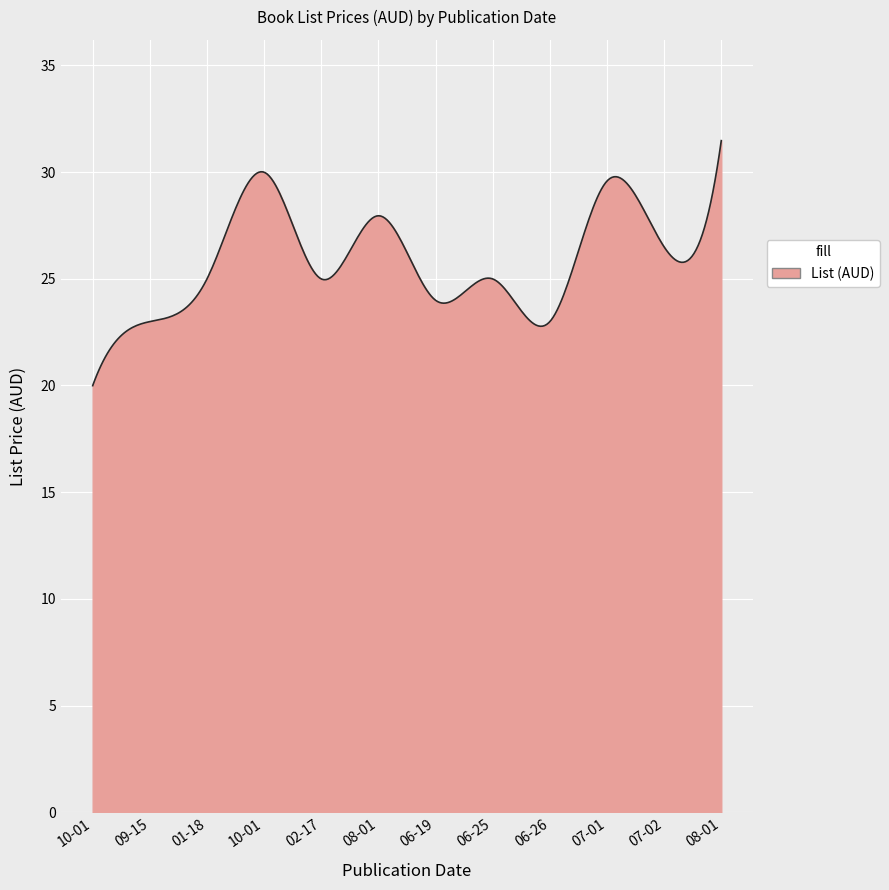

What is the minimum value shown in the chart?

20.0